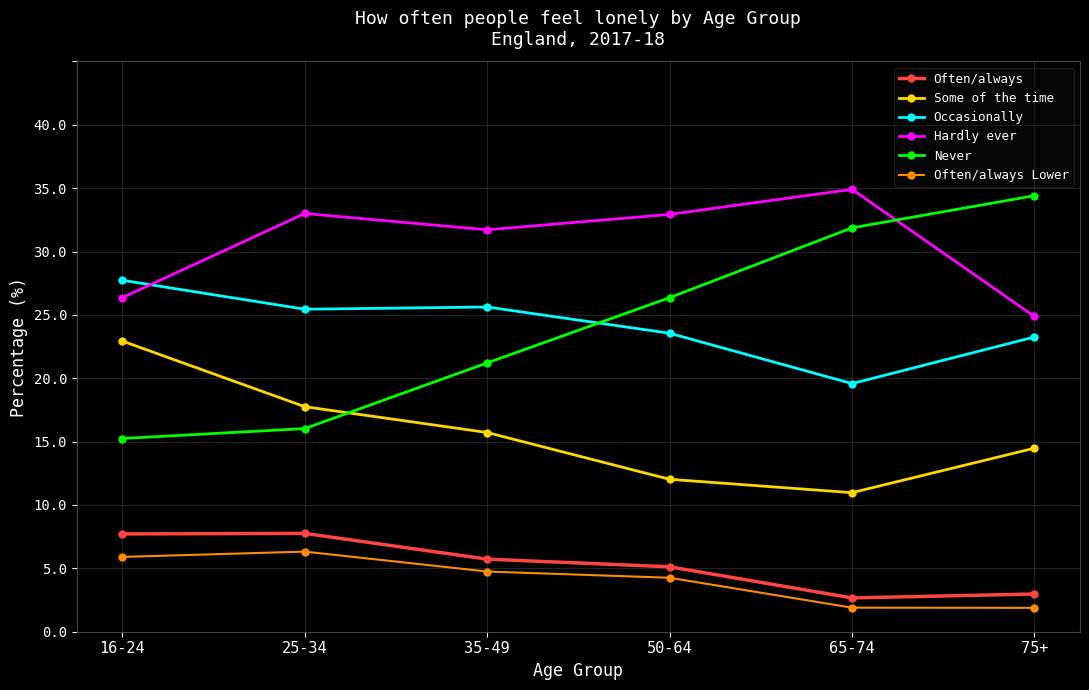

What position from the right is 50-64?

3